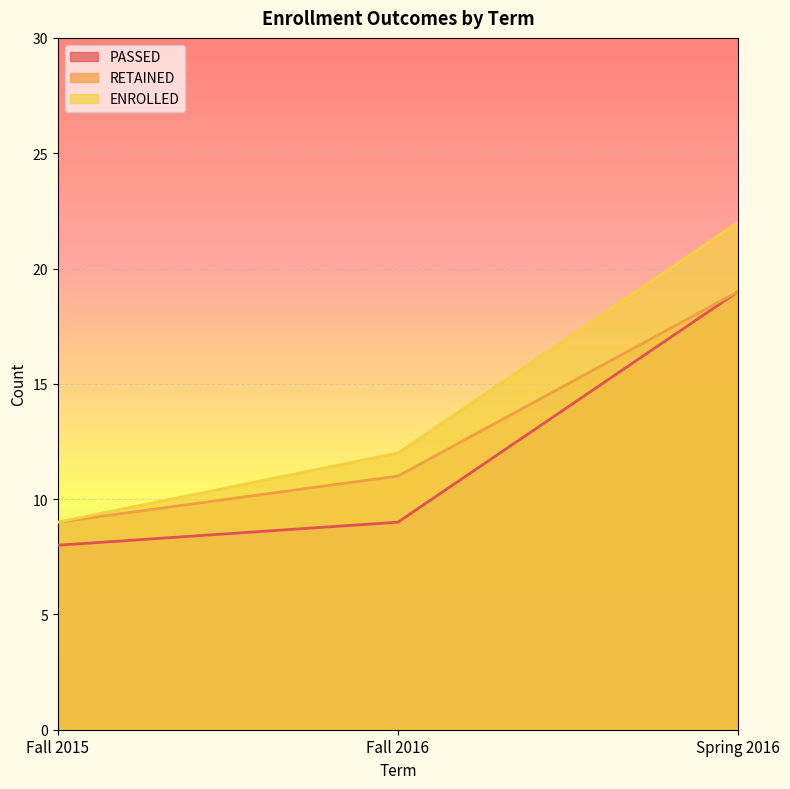

Is the value of RETAINED at Spring 2016 greater than the value of ENROLLED at Fall 2016?

Yes